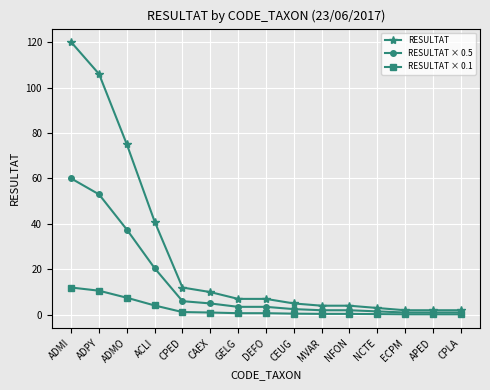

What is the maximum value shown in the chart?

120.0